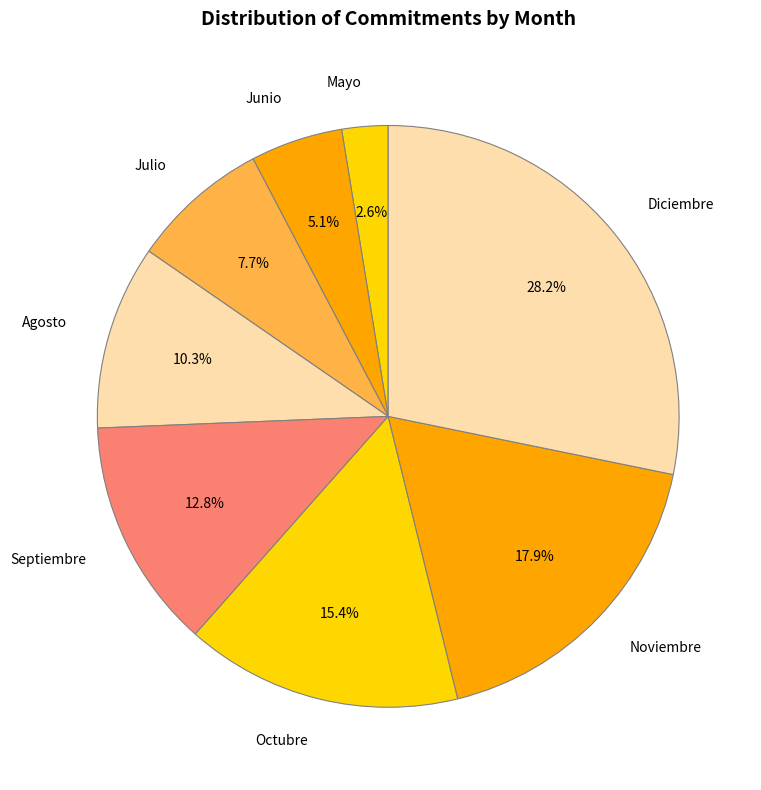

Rank the categories by value from highest to lowest.

Diciembre, Noviembre, Octubre, Septiembre, Agosto, Julio, Junio, Mayo